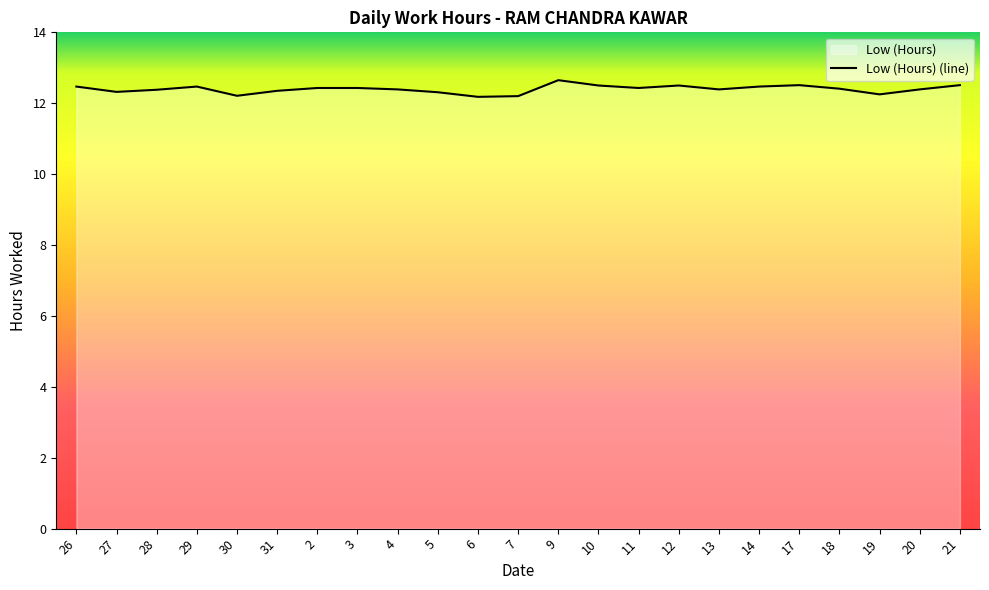

Approximately how many times larger is the value at 6 compared to 10?

1.0